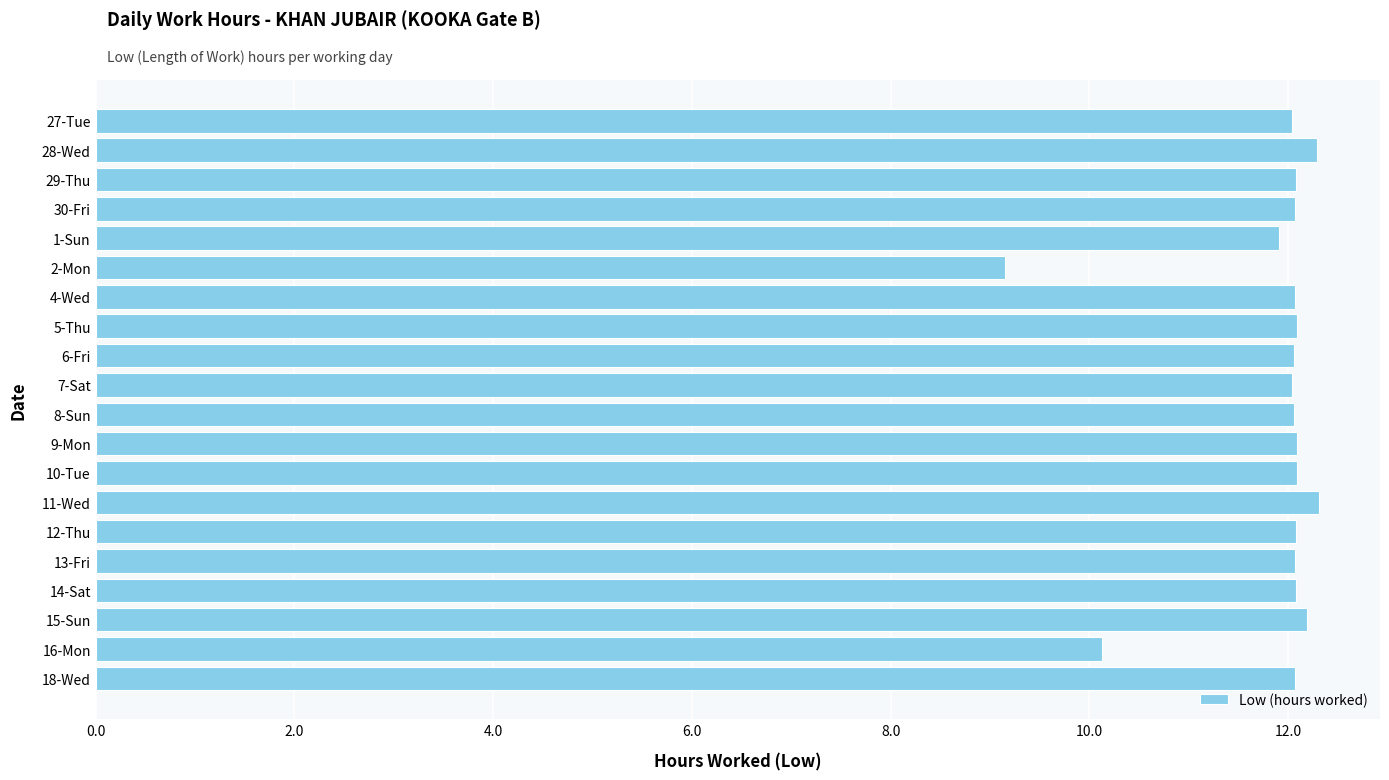

What is the value of the 13th bar from the top?

12.1